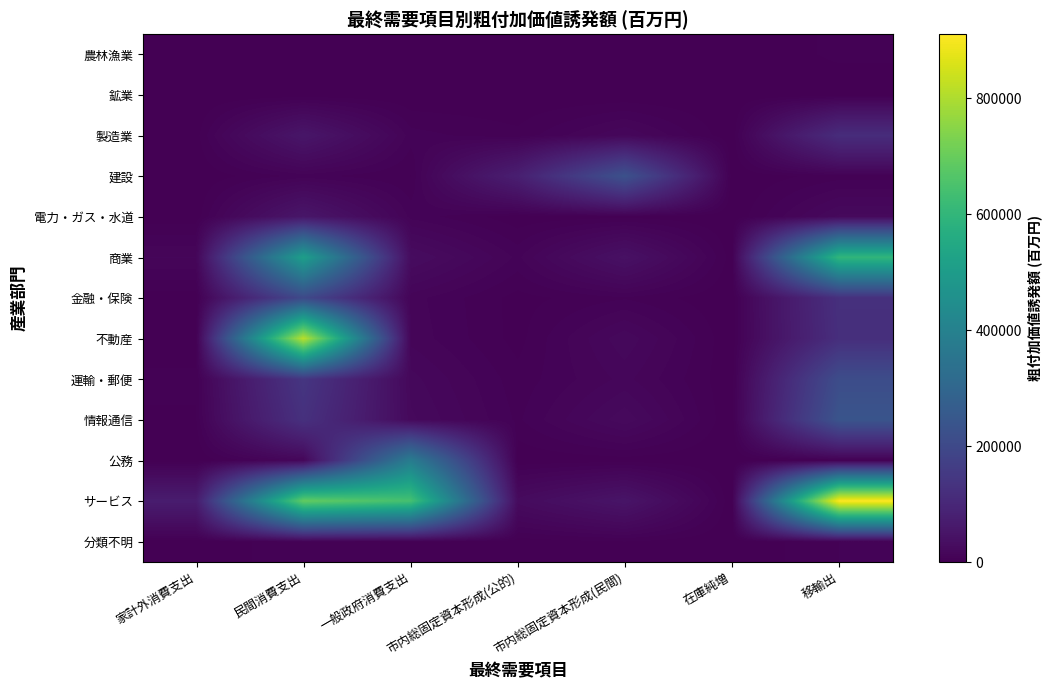

How many distinct data groups are displayed?

13